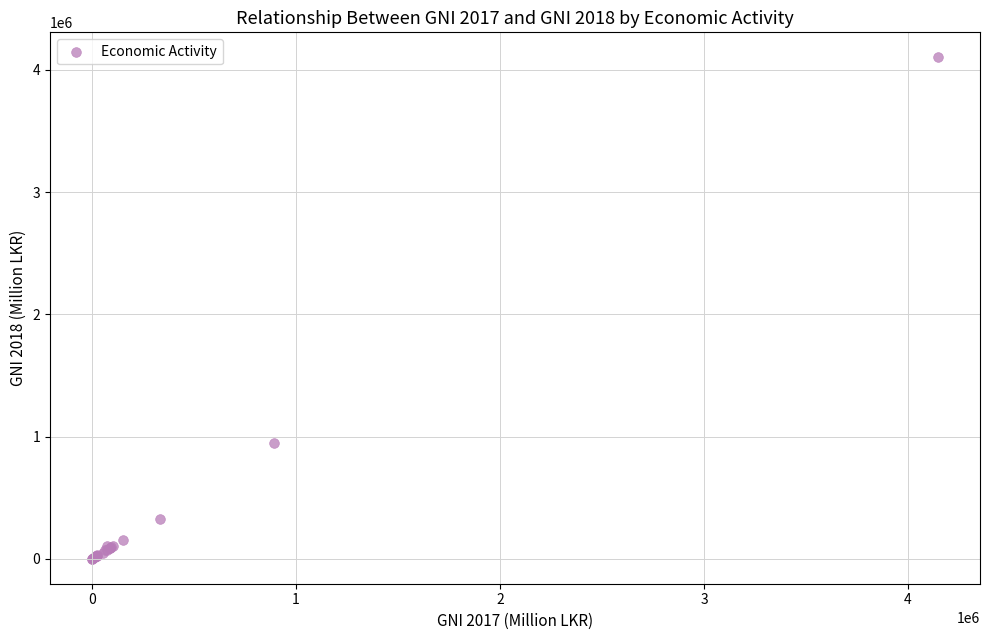

What Y value in the scatter plot is closest to 2051131?

945292